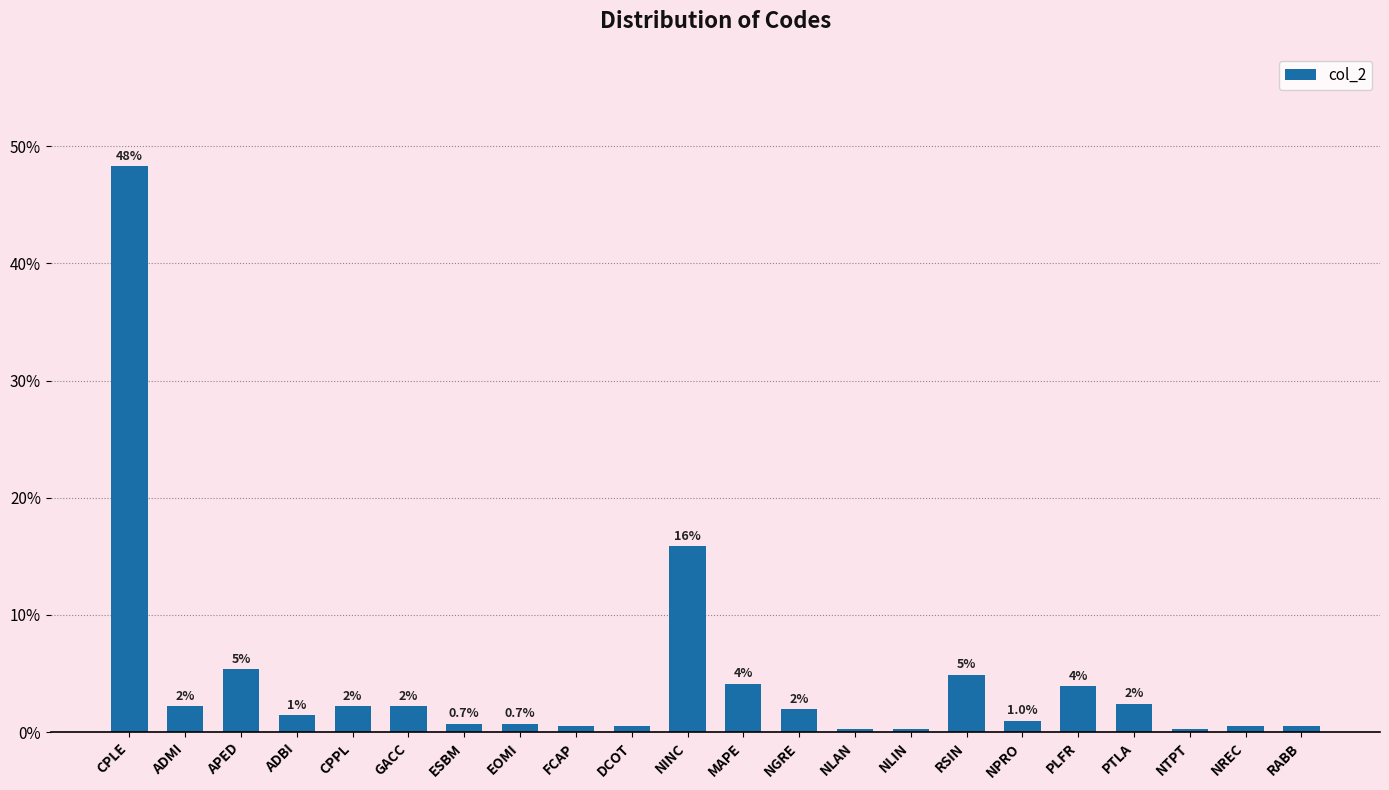

What is the average value?

4.5